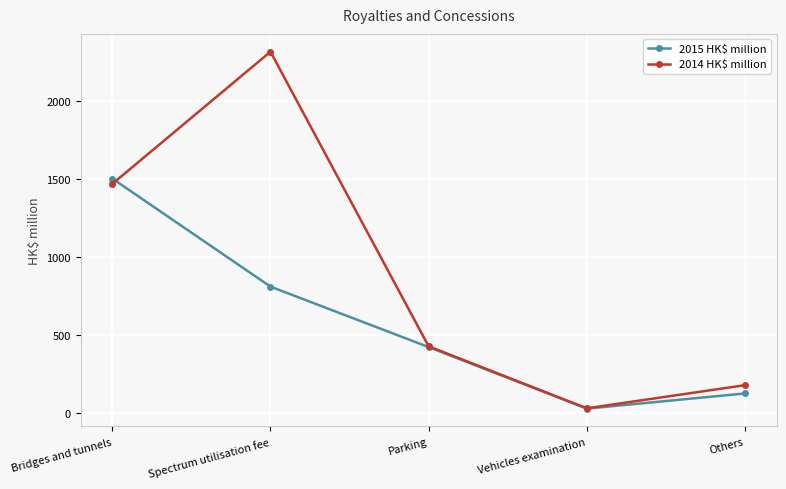

What is the label of the 3rd point from the right?

Parking